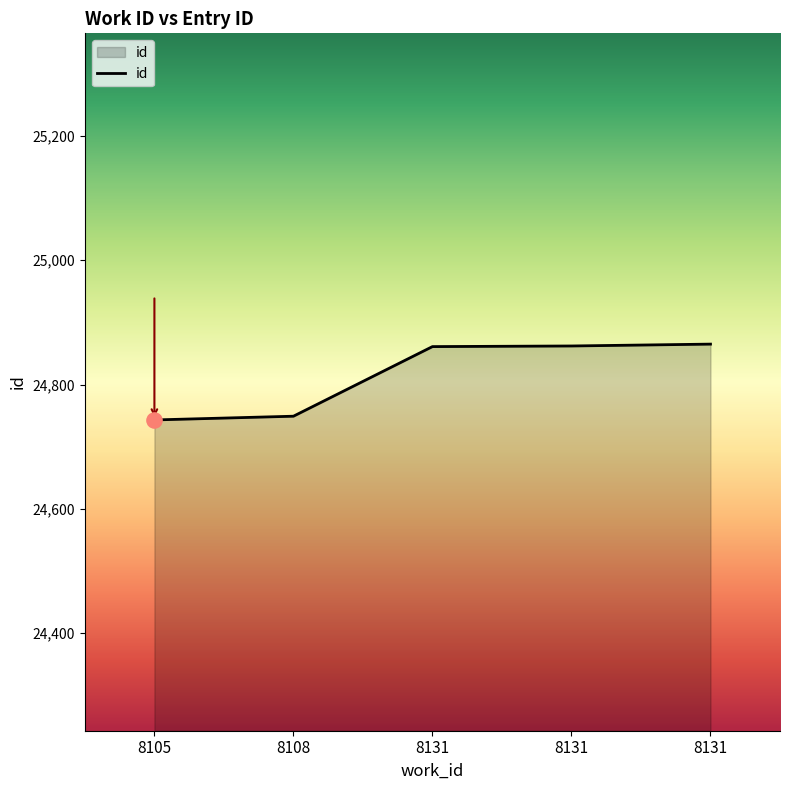

Approximately how many times larger is the value at 8131 compared to 8131?

1.0